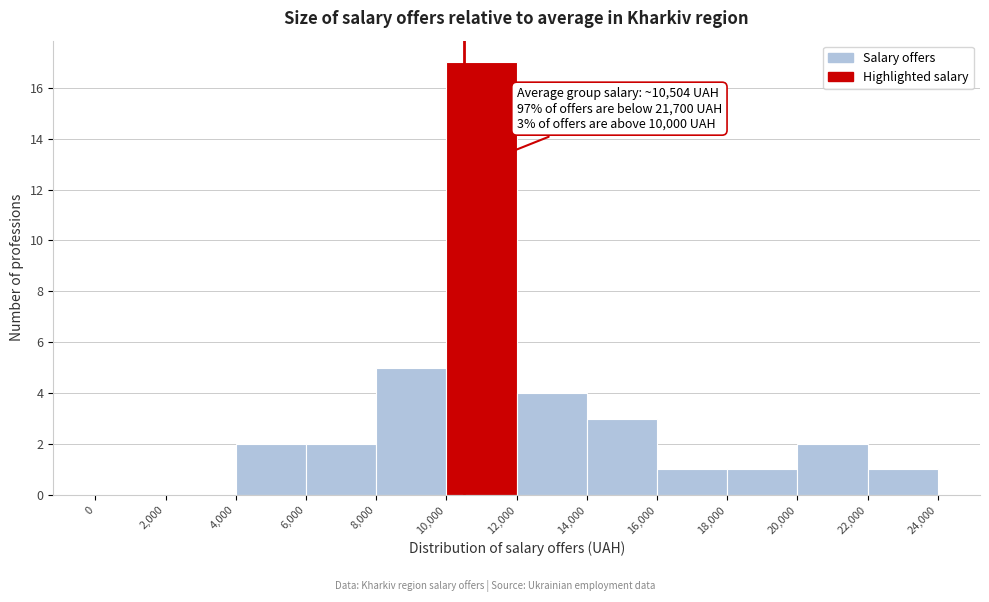

Which range on the x-axis has the tallest bar?

10,000 to 12,000